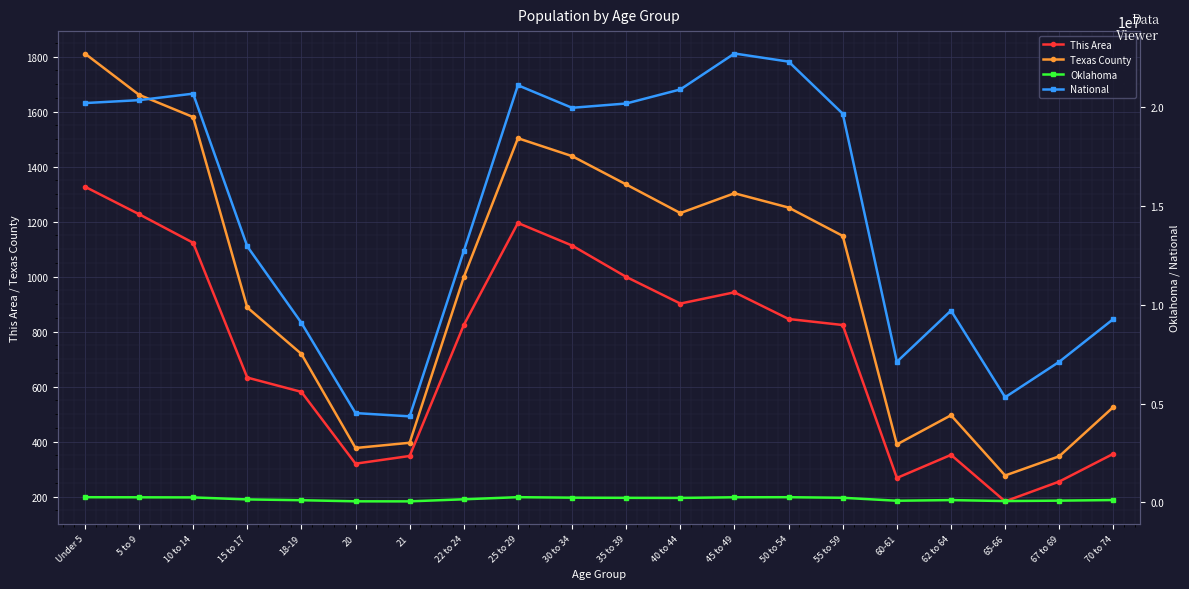

Which series changed the most between Under 5 and 65-66?

National